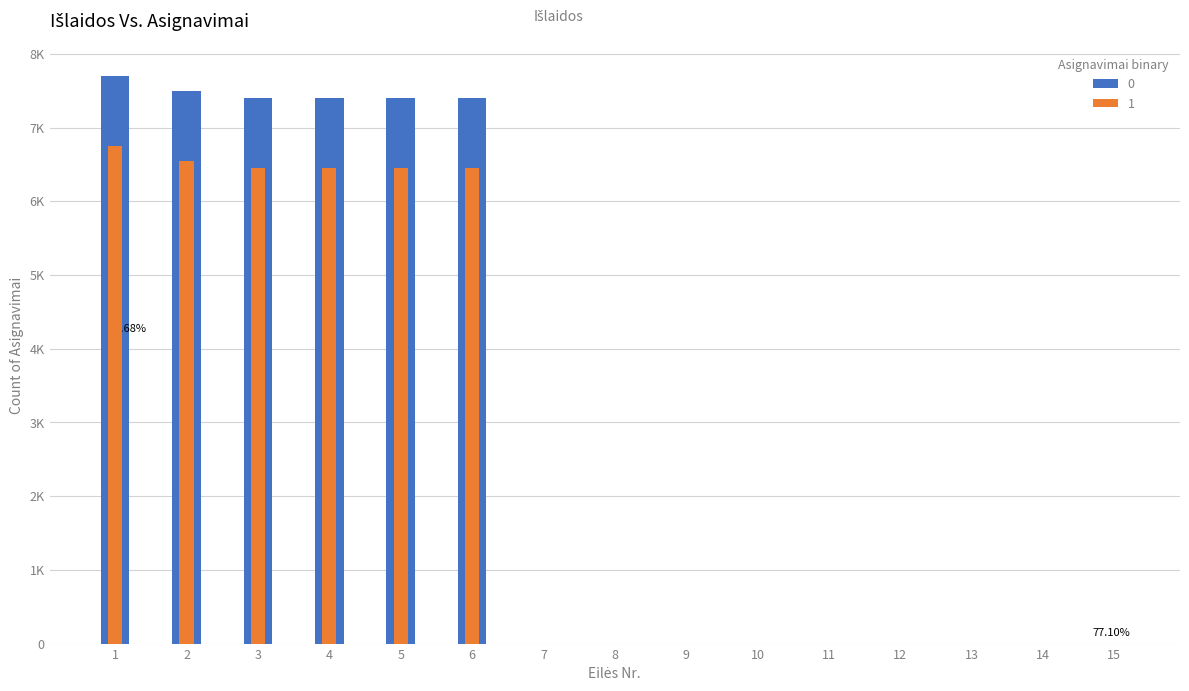

How many bars are there in each group?

2